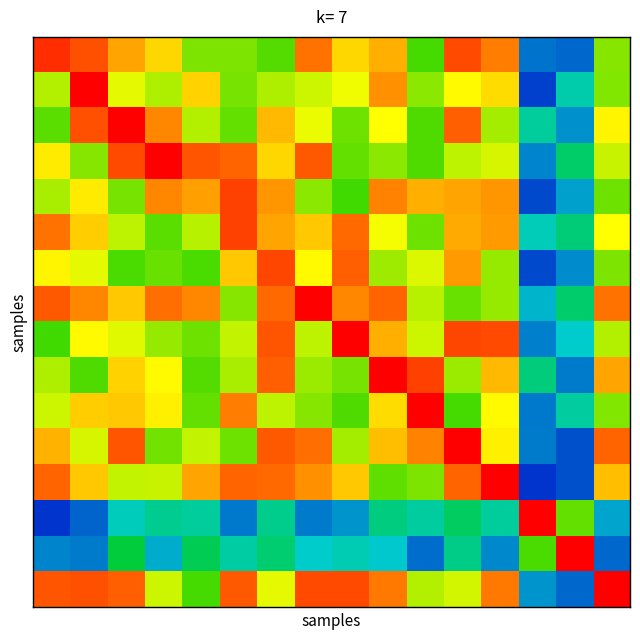

At how many categories does at least one series exceed 0?

16